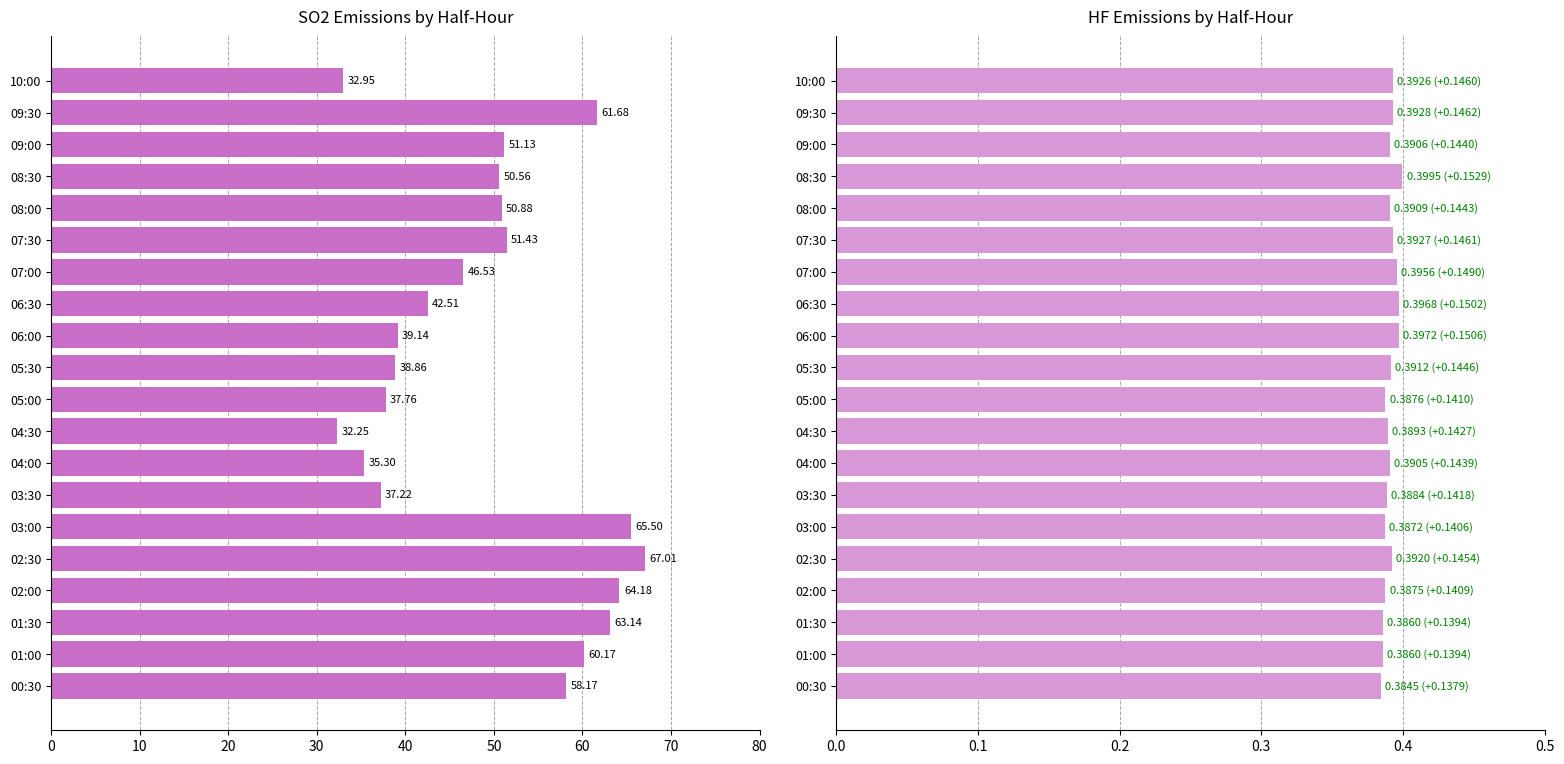

How many HF (mg/m3 ns) values are between 0 and 1?

20